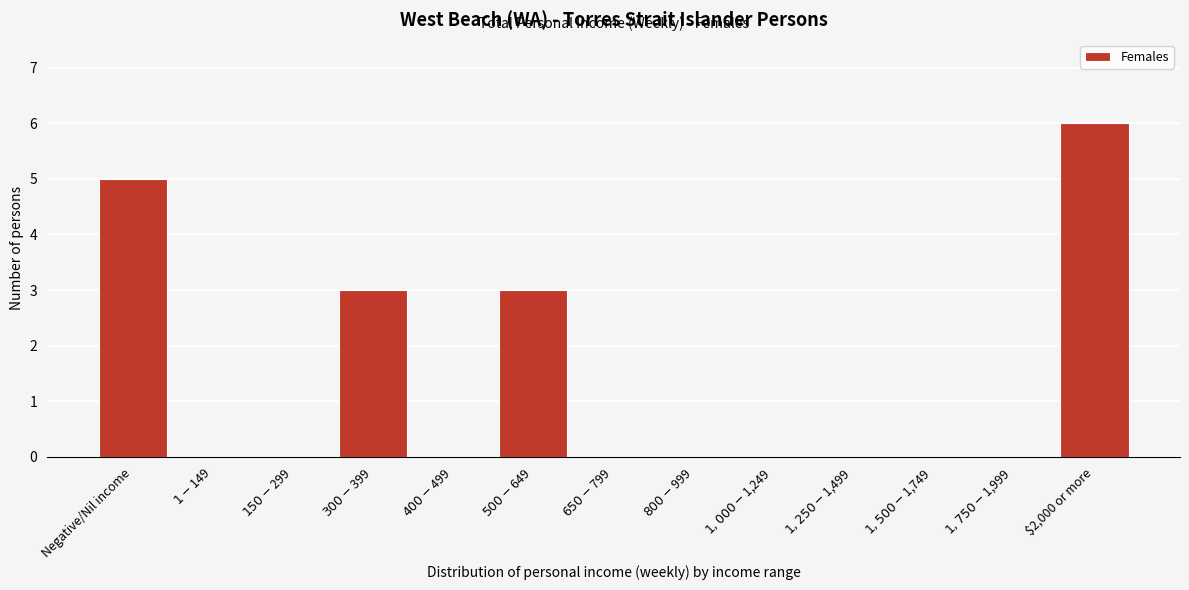

What is the sum of all values?

17